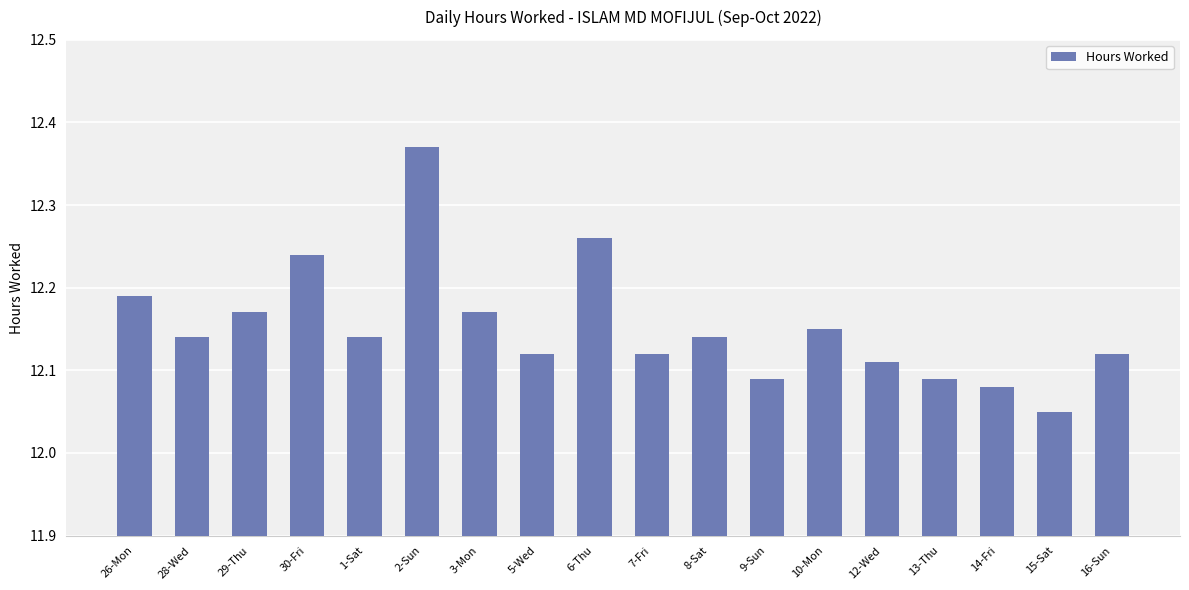

The chart shows a value of 6.5 at 29-Thu. True or false?

False